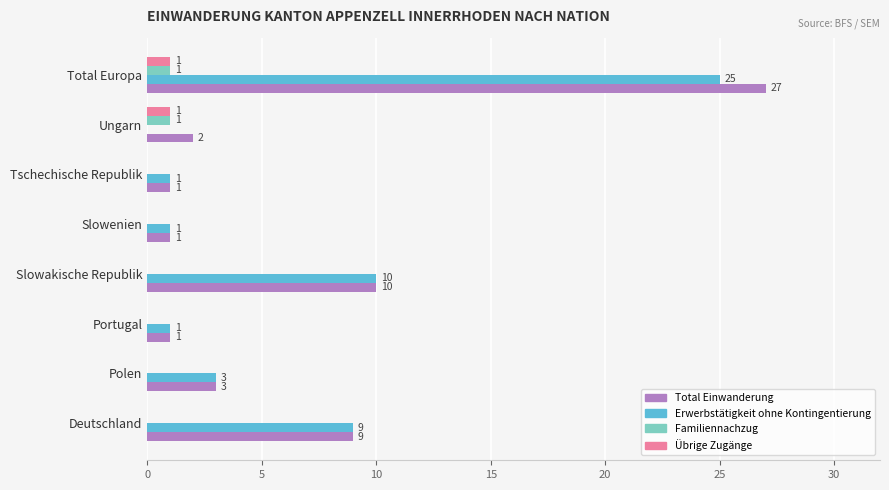

True or false: Übrige Zugänge has a value of 1 at Ungarn.

True